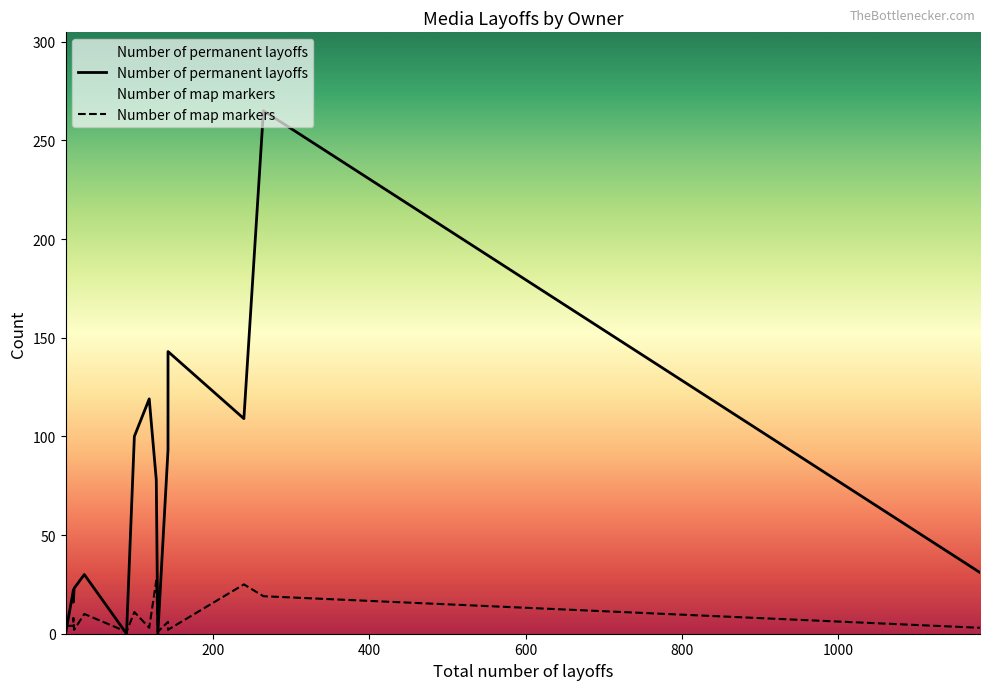

How many values in the Number of permanent layoffs series exceed 31?

7